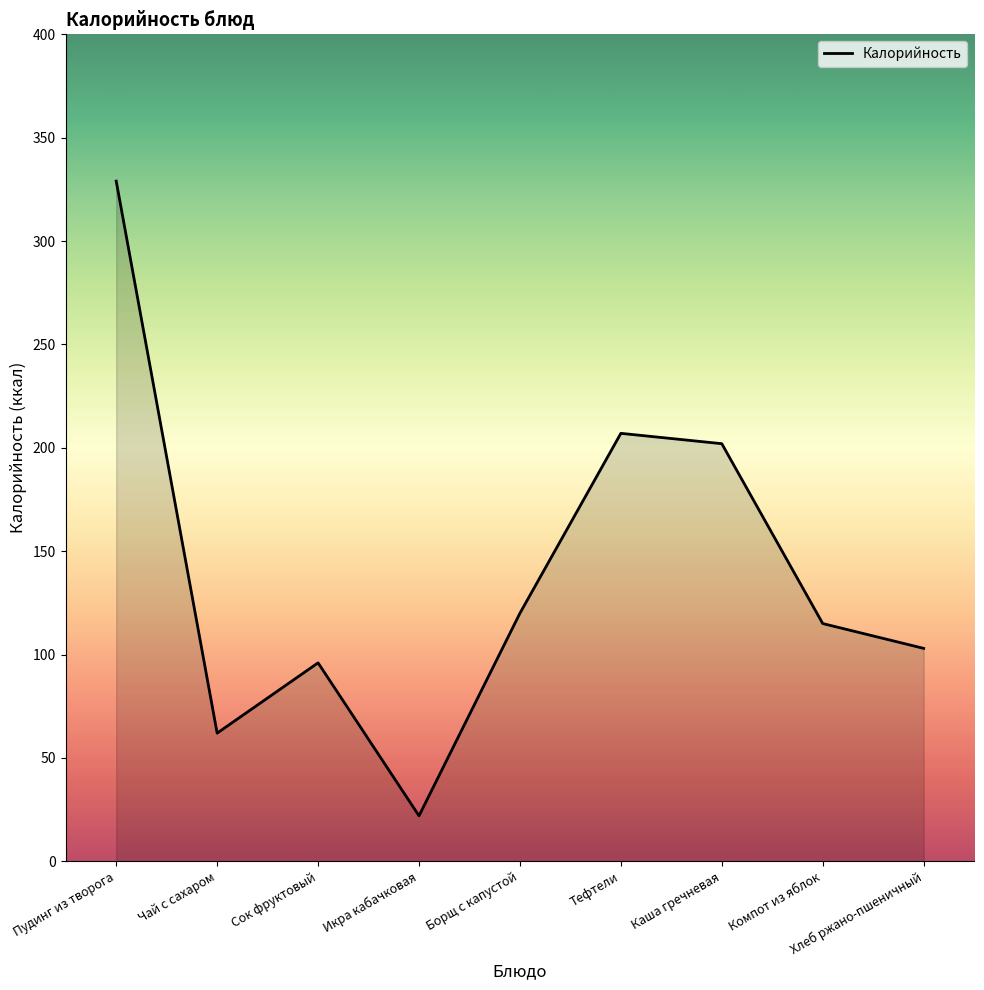

Reading left to right, extract all data points from this chart.

Пудинг из творога=329	Чай с сахаром=62	Сок фруктовый=96	Икра кабачковая=22	Борщ с капустой=120	Тефтели=207	Каша гречневая=202	Компот из яблок=115	Хлеб ржано-пшеничный=103